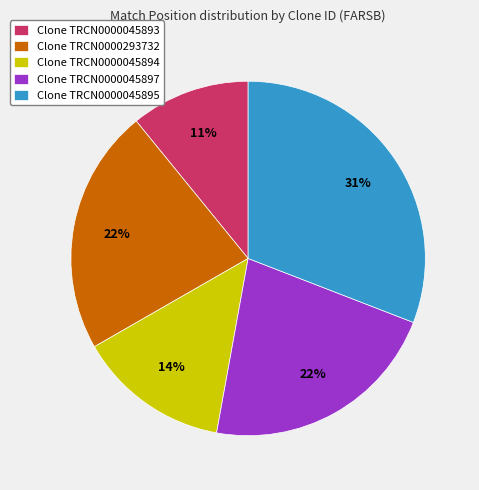

Count the number of slices in the pie.

5